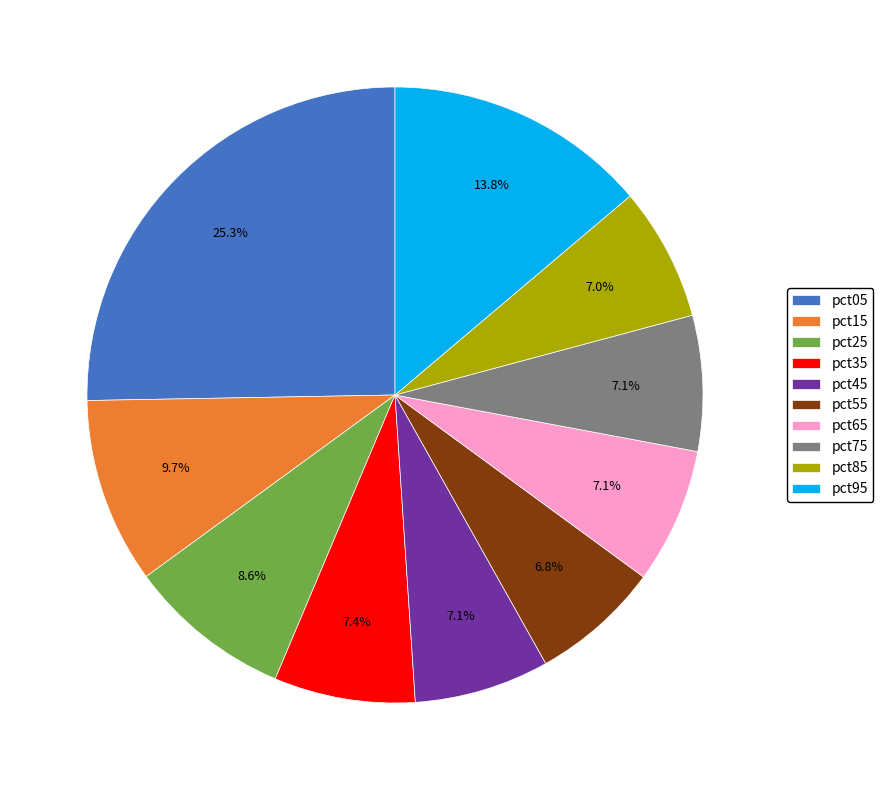

What percentage is NOT represented by pct35?

92.6%